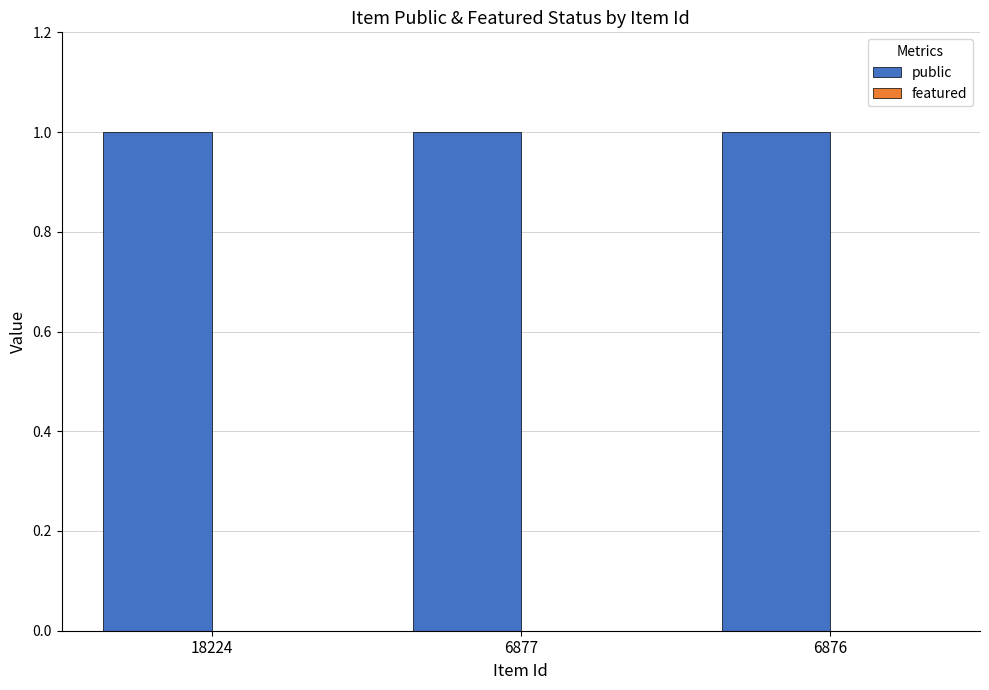

Which series has the largest range (max minus min)?

public